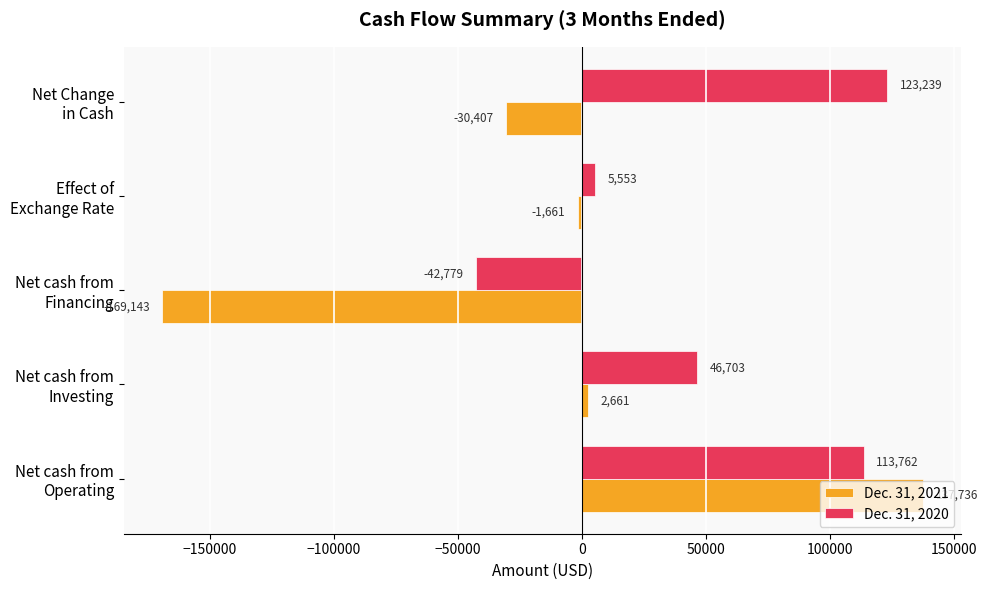

Rank the series by their average value, from highest to lowest.

Dec. 31, 2020, Dec. 31, 2021